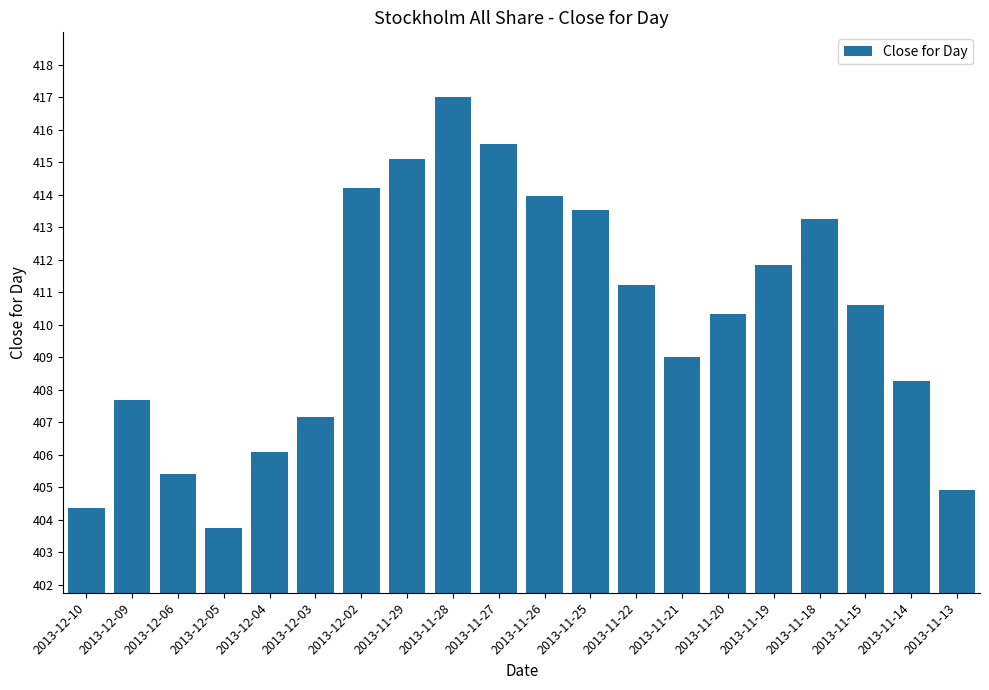

At which label is the value closest to 410?

2013-11-20